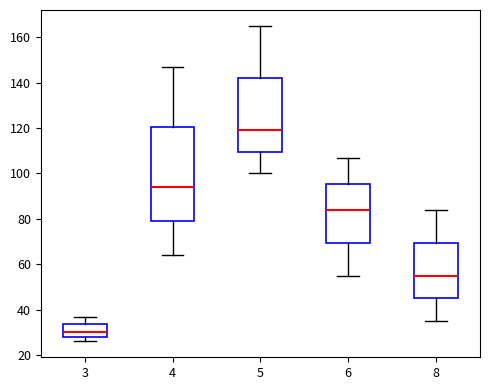

Reading left to right, transcribe this box plot: for each box, give where its median line is, the range the box spans, and where its two whiskers end, as read against the y-axis. The values are not printed on the chart, so give them approximately, as read against the axis.

3: median 30, box 28 to 34, whiskers 26 to 38
4: median 94, box 80 to 120, whiskers 64 to 148
5: median 120, box 110 to 142, whiskers 100 to 166
6: median 84, box 70 to 96, whiskers 56 to 108
8: median 56, box 46 to 70, whiskers 36 to 84